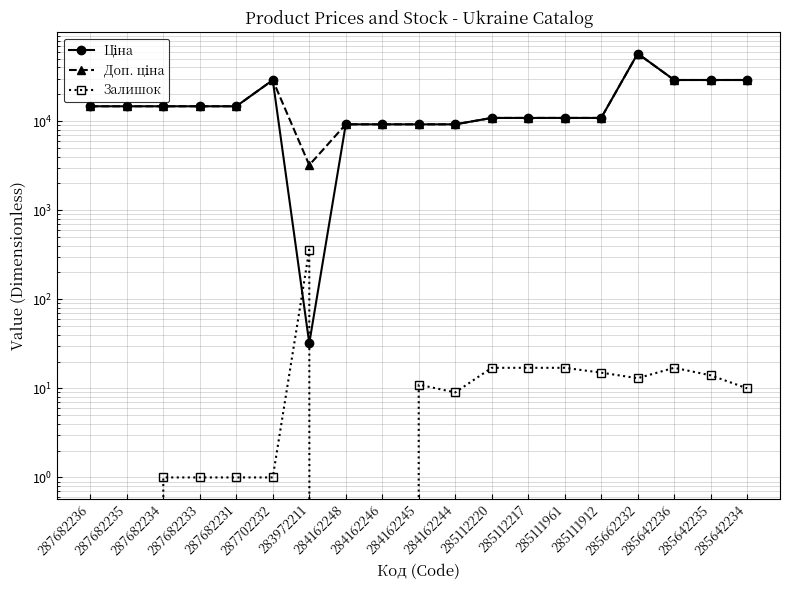

Which series has the largest total across all categories?

Доп. ціна